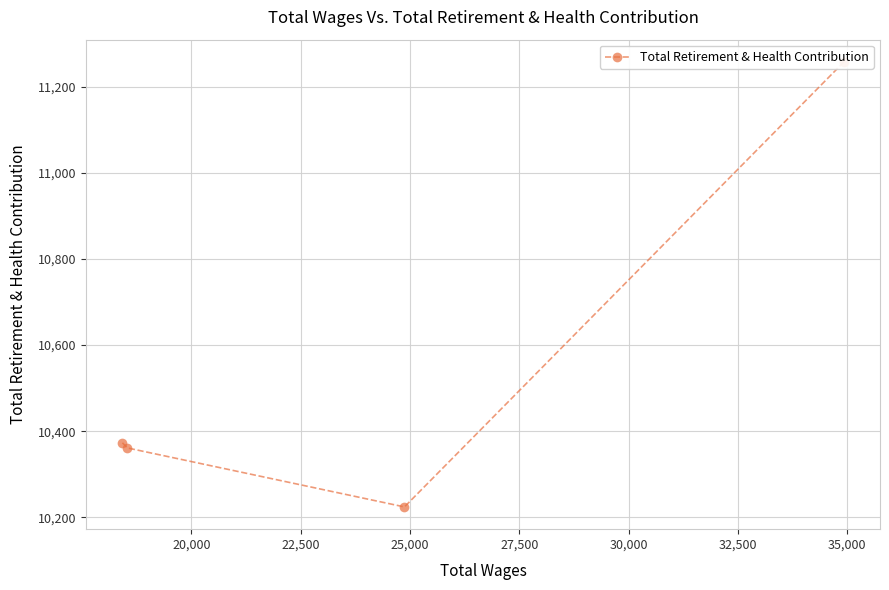

Does the chart have visible grid lines?

Yes